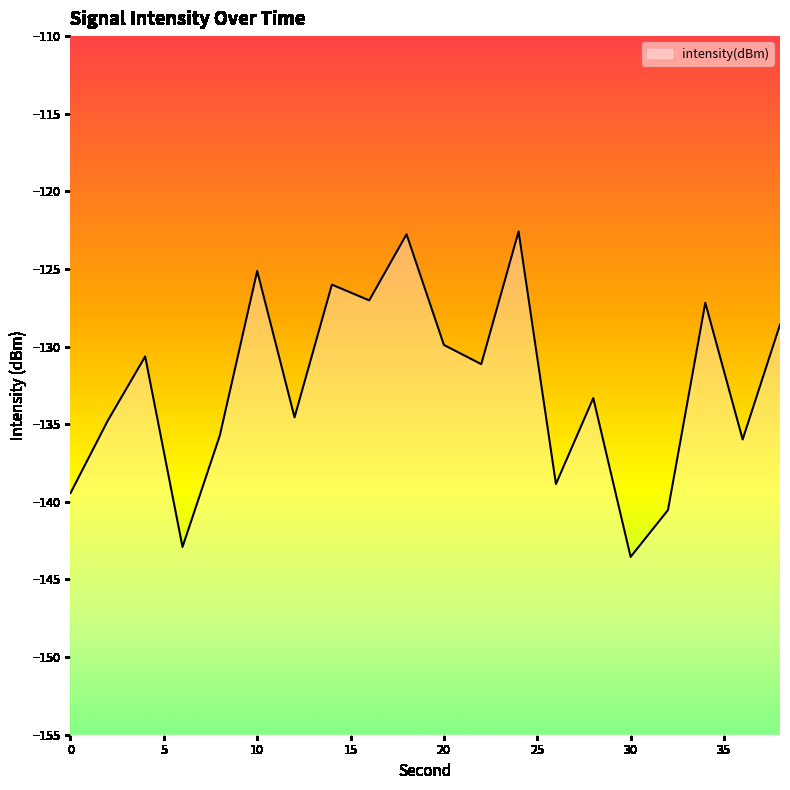

List the labels in order of value, largest first.

24, 18, 10, 14, 16, 34, 38, 20, 4, 22, 28, 12, 2, 8, 36, 26, 0, 32, 6, 30